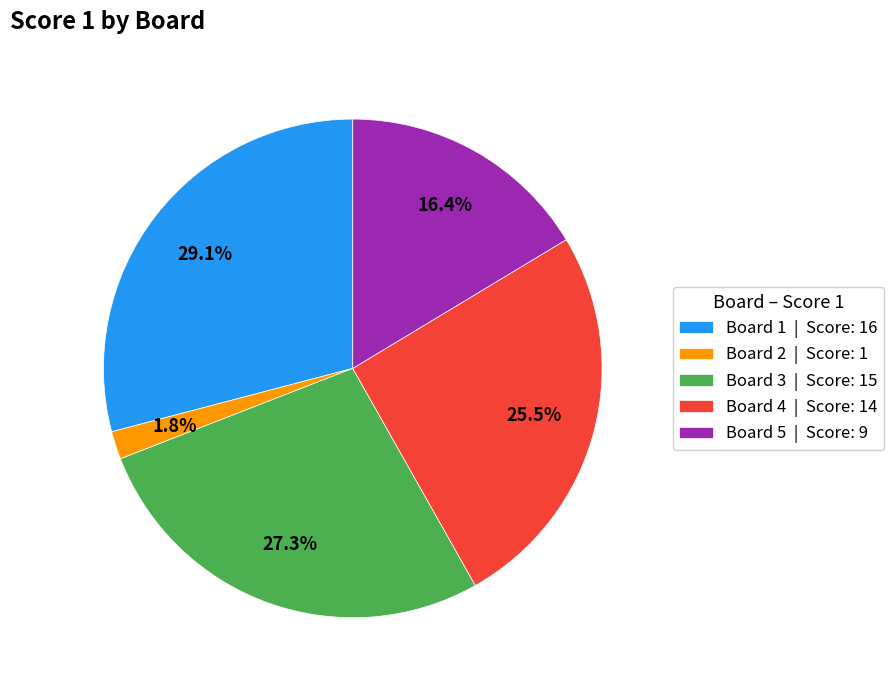

Approximately how many times larger is the value at Board 2 compared to Board 4?

0.1